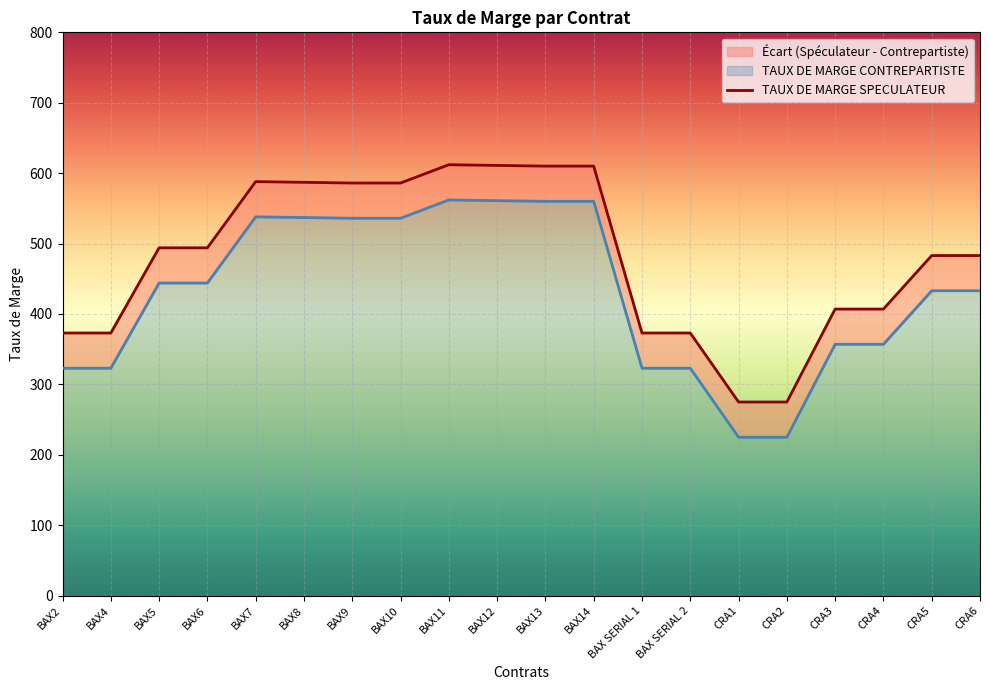

What is the average value of the TAUX DE MARGE CONTREPARTISTE series?

430